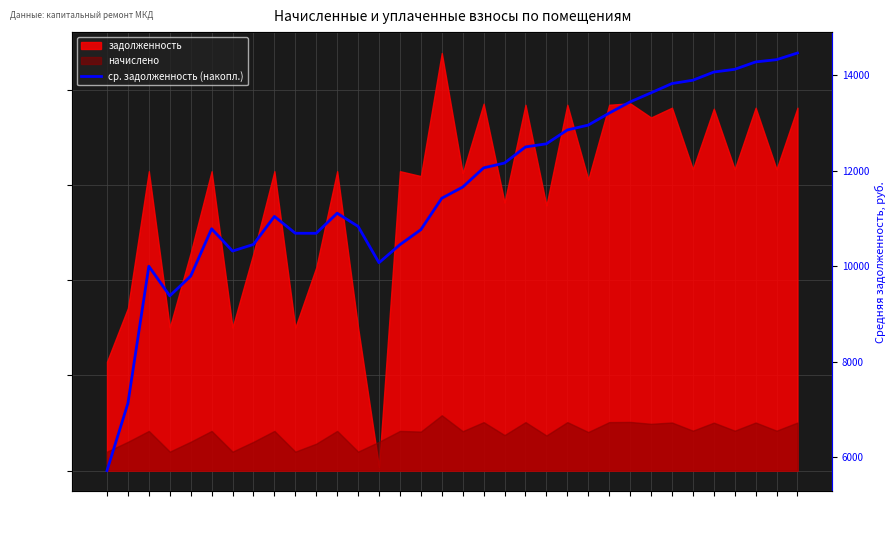

At which category does the chart reach its peak across all series?

34